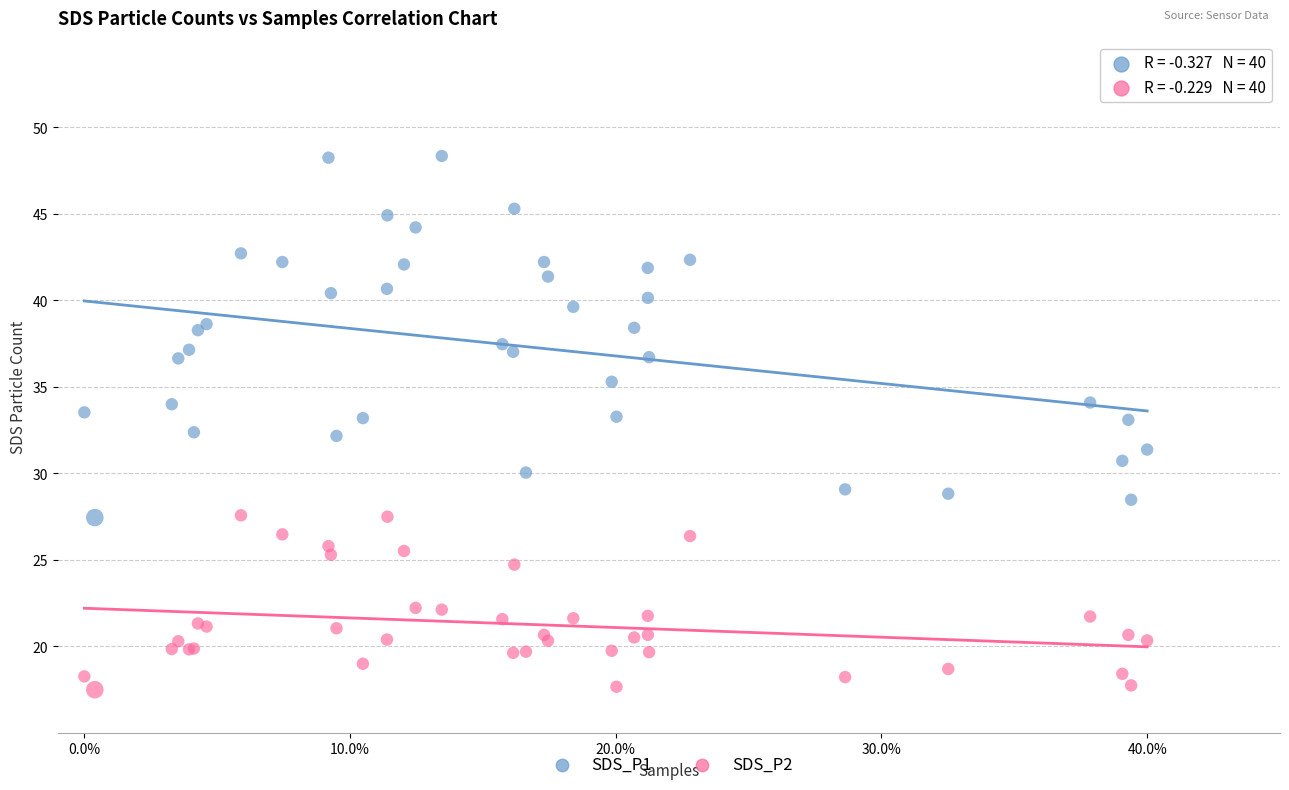

Which series contains the highest Y value?

SDS_P1